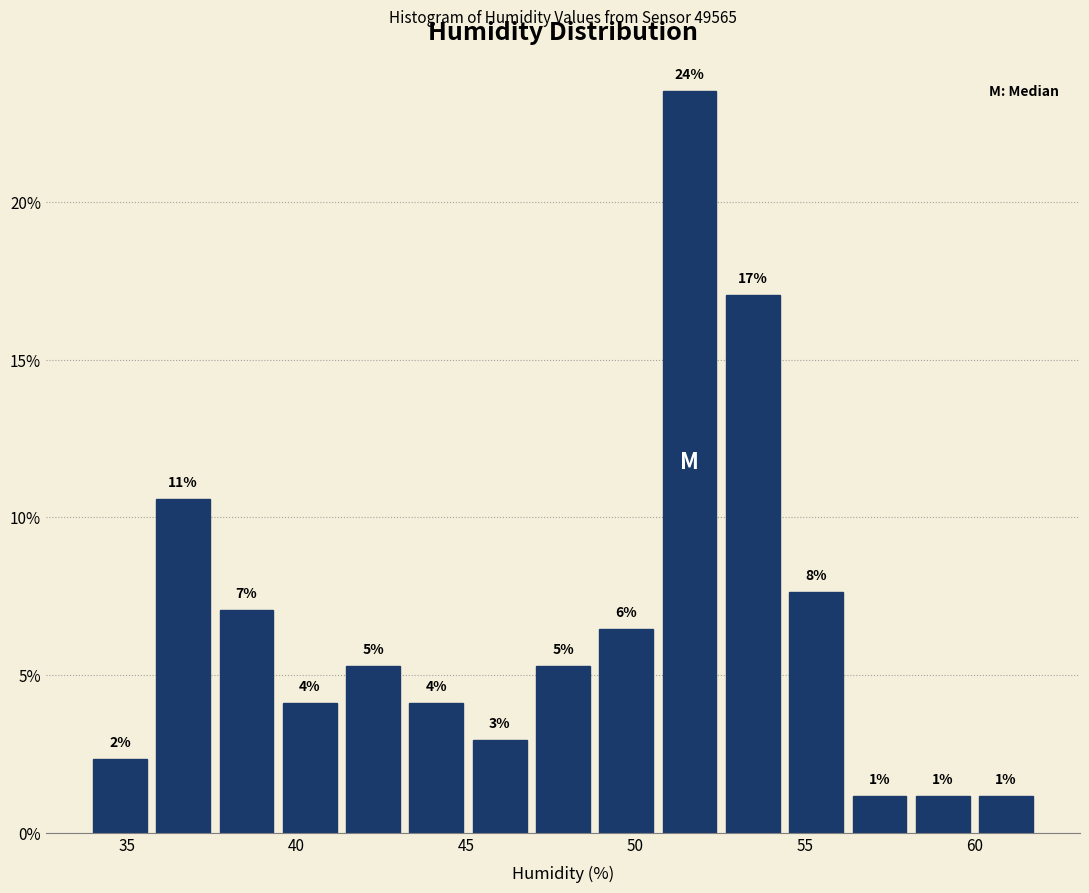

Around what value on the x-axis is the tallest bar? Give the approximate position of its centre, as read against the axis.

51.5